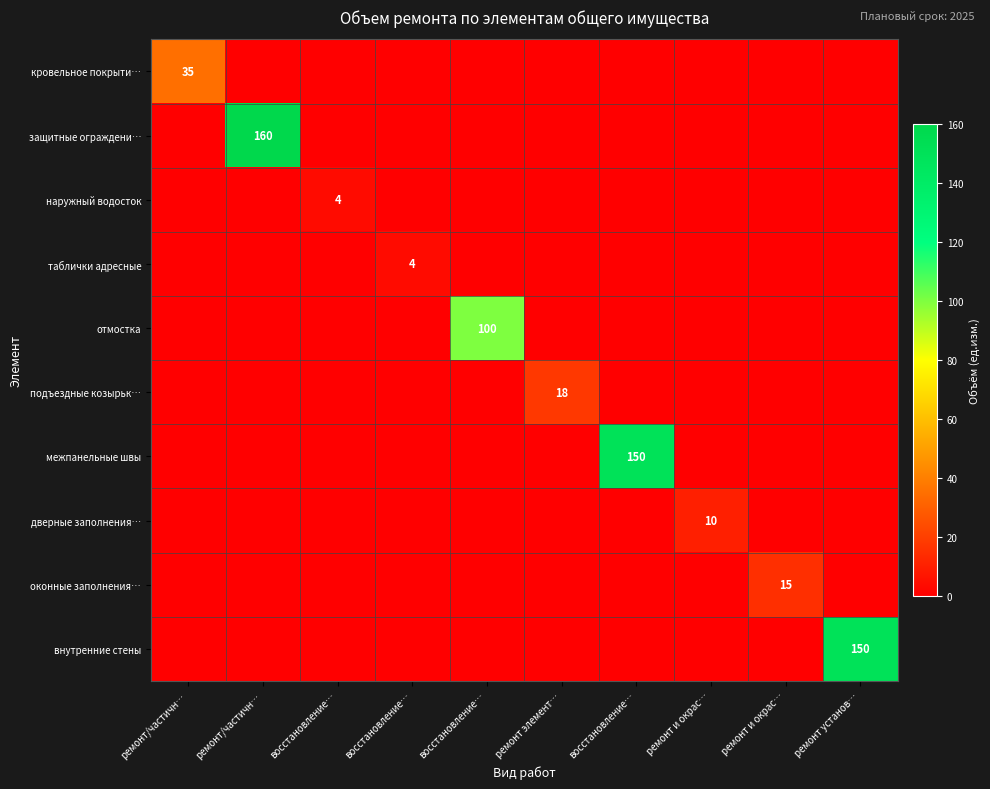

Which series has the largest range (max minus min)?

защитные ограждени…